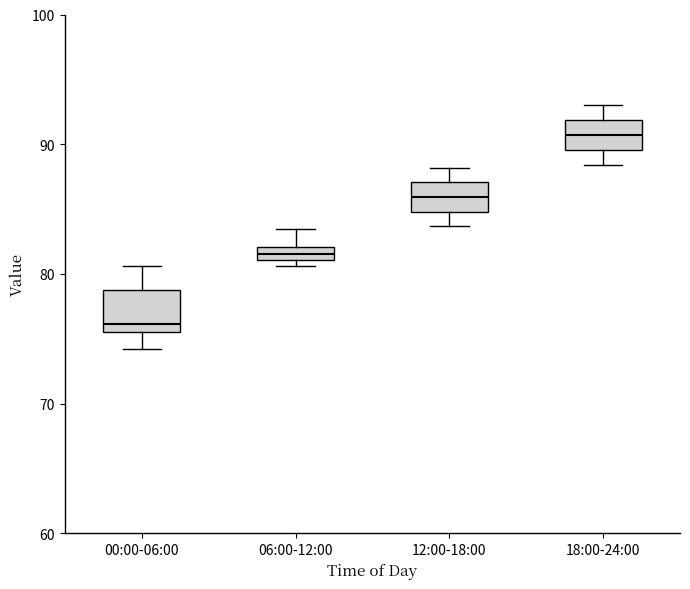

Where is the upper edge of the box for 06:00-12:00 on the y-axis? The values are not printed on the chart, so give them approximately, as read against the axis.

82